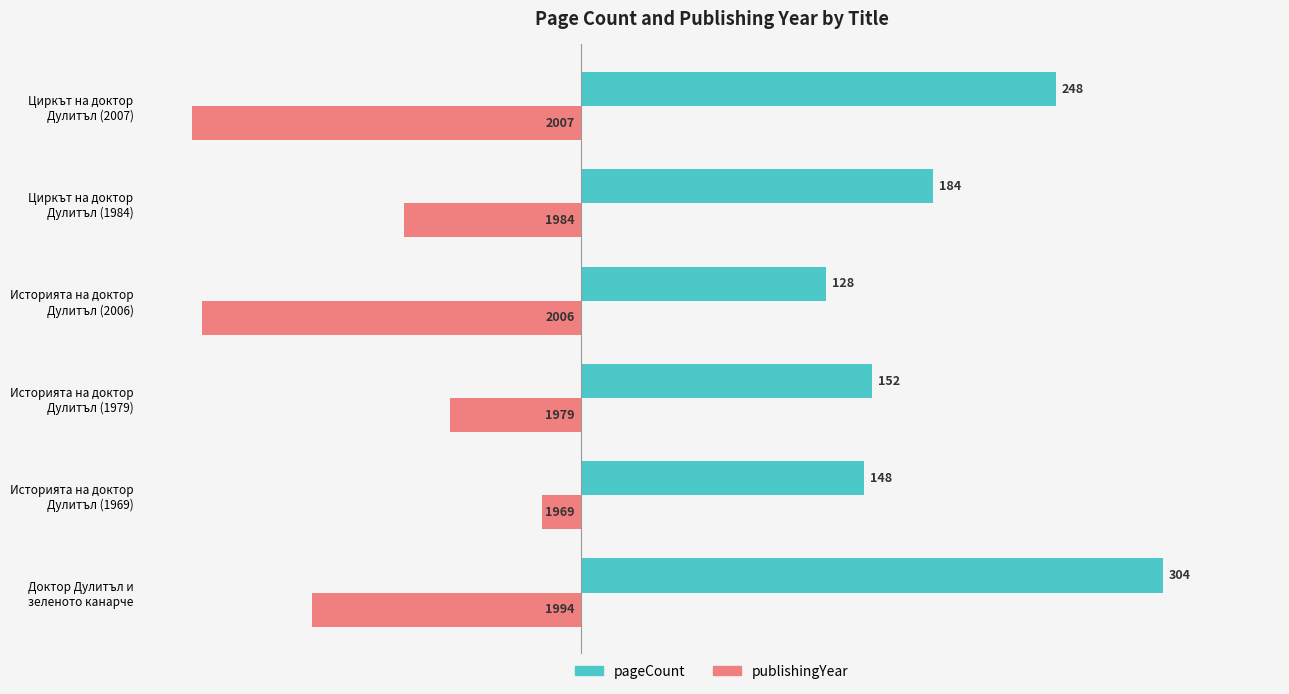

What is the difference between the second highest and minimum values in the pageCount series?

120.0